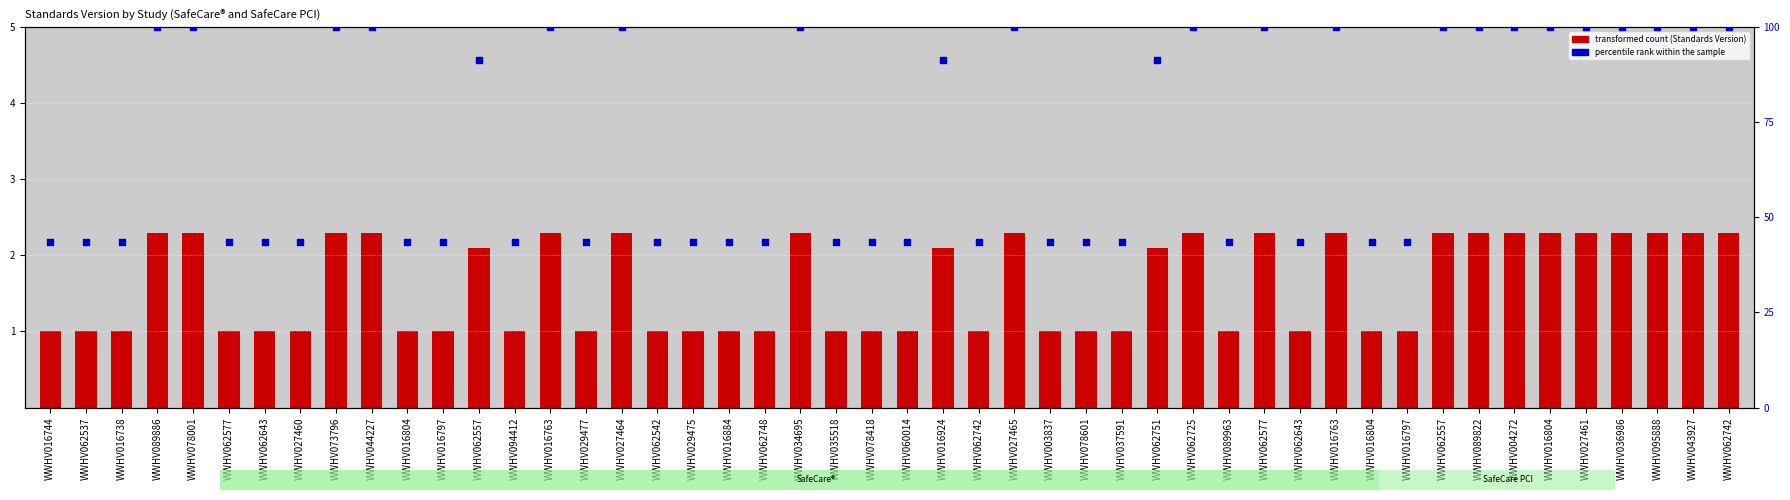

Which has a higher value, WWHV078418 or WWHV062537?

WWHV078418